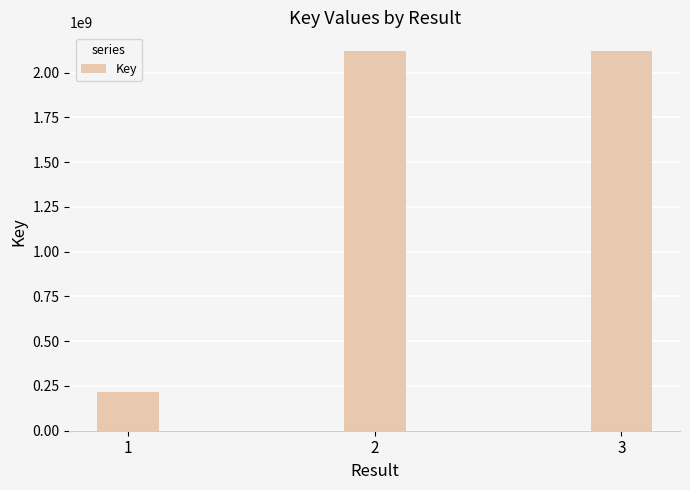

What is the maximum value shown in the chart?

2119521481